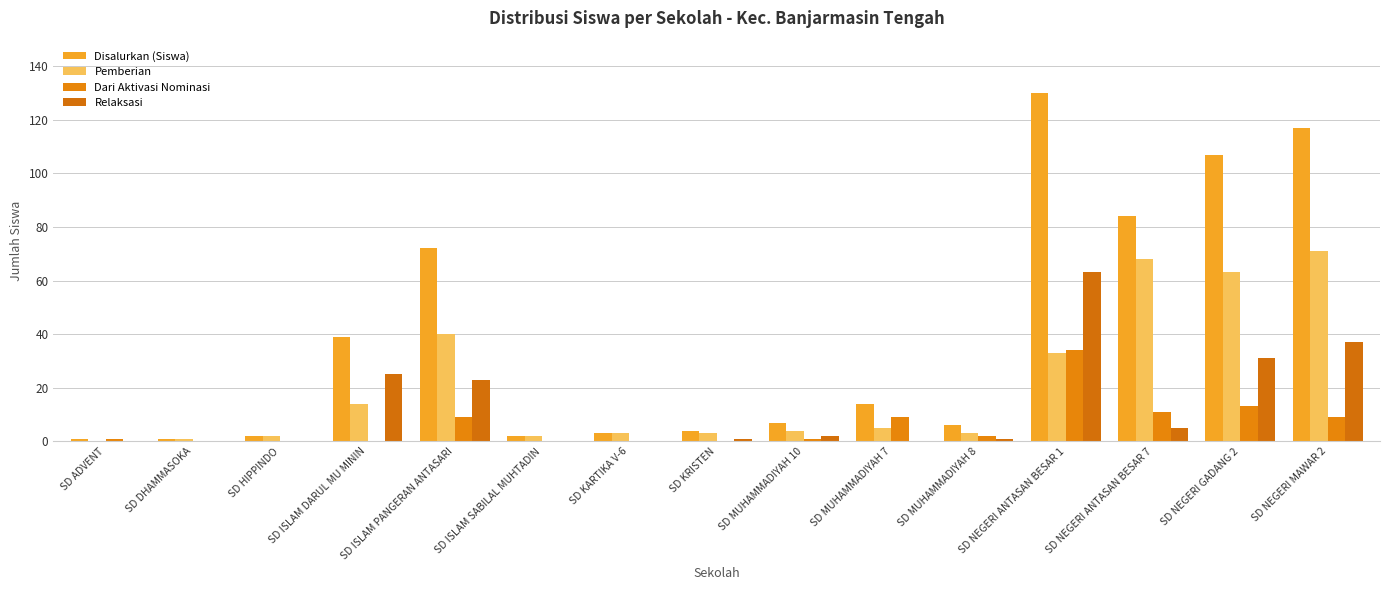

Reading left to right, extract all data points from this chart.

Disalurkan (Siswa): SD ADVENT=1	SD DHAMMASOKA=1	SD HIPPINDO=2	SD ISLAM DARUL MU MININ=39	SD ISLAM PANGERAN ANTASARI=72	SD ISLAM SABILAL MUHTADIN=2	SD KARTIKA V-6=3	SD KRISTEN=4	SD MUHAMMADIYAH 10=7	SD MUHAMMADIYAH 7=14	SD MUHAMMADIYAH 8=6	SD NEGERI ANTASAN BESAR 1=130	SD NEGERI ANTASAN BESAR 7=84	SD NEGERI GADANG 2=107	SD NEGERI MAWAR 2=117
Pemberian: SD ADVENT=0	SD DHAMMASOKA=1	SD HIPPINDO=2	SD ISLAM DARUL MU MININ=14	SD ISLAM PANGERAN ANTASARI=40	SD ISLAM SABILAL MUHTADIN=2	SD KARTIKA V-6=3	SD KRISTEN=3	SD MUHAMMADIYAH 10=4	SD MUHAMMADIYAH 7=5	SD MUHAMMADIYAH 8=3	SD NEGERI ANTASAN BESAR 1=33	SD NEGERI ANTASAN BESAR 7=68	SD NEGERI GADANG 2=63	SD NEGERI MAWAR 2=71
Dari Aktivasi Nominasi: SD ADVENT=1	SD DHAMMASOKA=0	SD HIPPINDO=0	SD ISLAM DARUL MU MININ=0	SD ISLAM PANGERAN ANTASARI=9	SD ISLAM SABILAL MUHTADIN=0	SD KARTIKA V-6=0	SD KRISTEN=0	SD MUHAMMADIYAH 10=1	SD MUHAMMADIYAH 7=9	SD MUHAMMADIYAH 8=2	SD NEGERI ANTASAN BESAR 1=34	SD NEGERI ANTASAN BESAR 7=11	SD NEGERI GADANG 2=13	SD NEGERI MAWAR 2=9
Relaksasi: SD ADVENT=0	SD DHAMMASOKA=0	SD HIPPINDO=0	SD ISLAM DARUL MU MININ=25	SD ISLAM PANGERAN ANTASARI=23	SD ISLAM SABILAL MUHTADIN=0	SD KARTIKA V-6=0	SD KRISTEN=1	SD MUHAMMADIYAH 10=2	SD MUHAMMADIYAH 7=0	SD MUHAMMADIYAH 8=1	SD NEGERI ANTASAN BESAR 1=63	SD NEGERI ANTASAN BESAR 7=5	SD NEGERI GADANG 2=31	SD NEGERI MAWAR 2=37